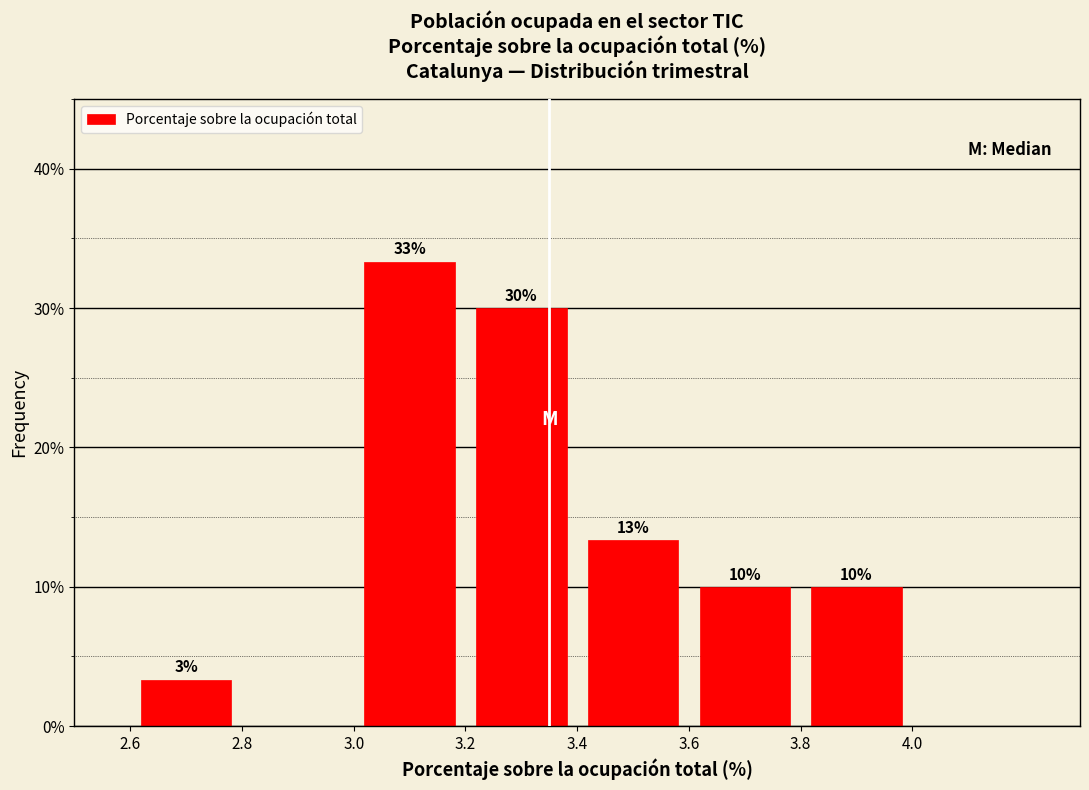

Which range on the x-axis has the tallest bar?

3.0 to 3.2